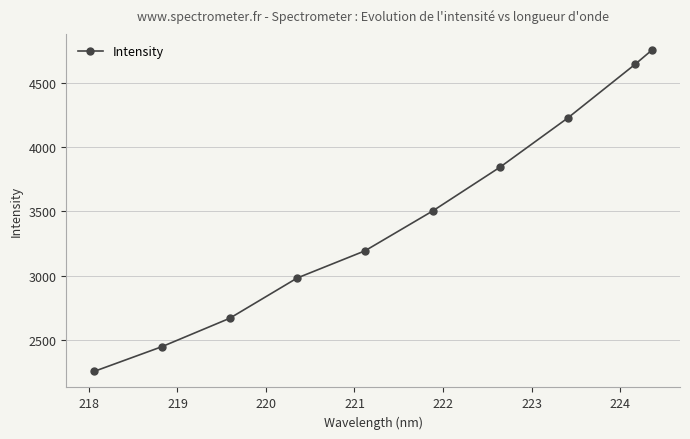

True or false: the data has more than 0 interior local peaks.

False